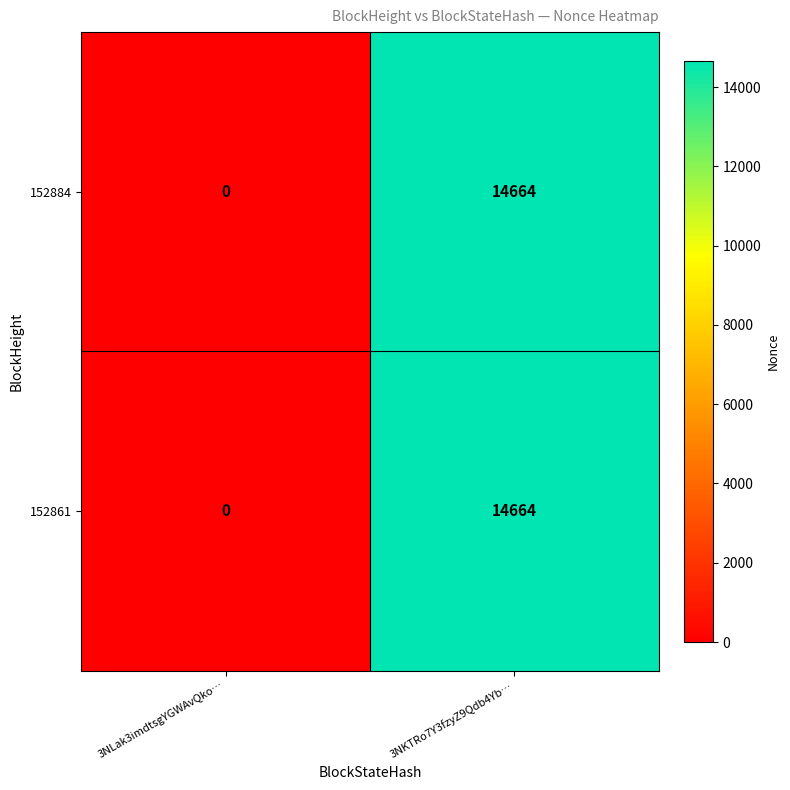

What is the sum of all 152861 values?

14664